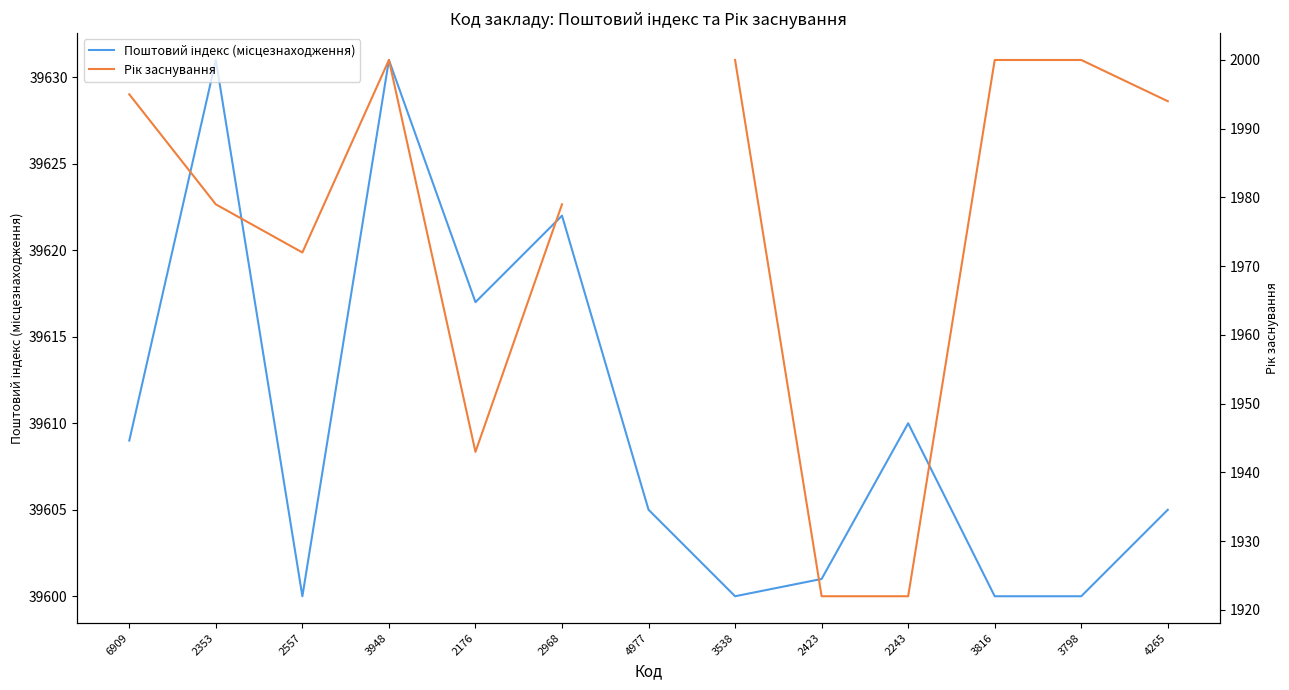

True or false: Поштовий індекс (місцезнаходження) has more than 1 interior local peaks.

True